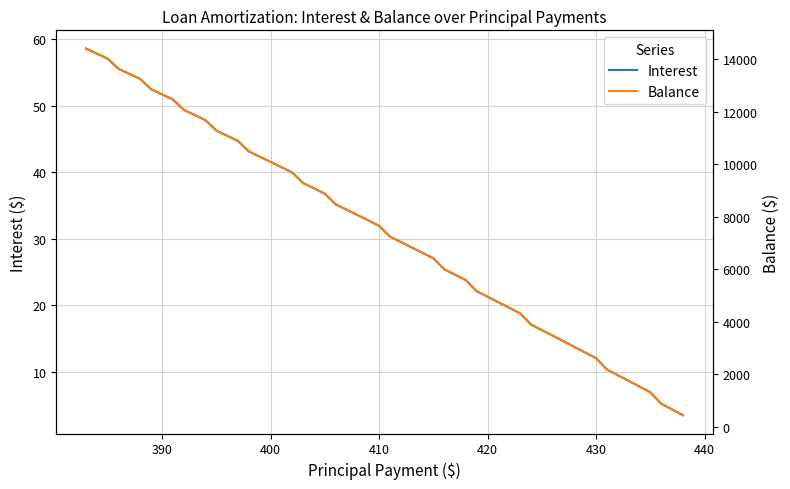

Is it true that Balance equals 19257.7 at 410?

False